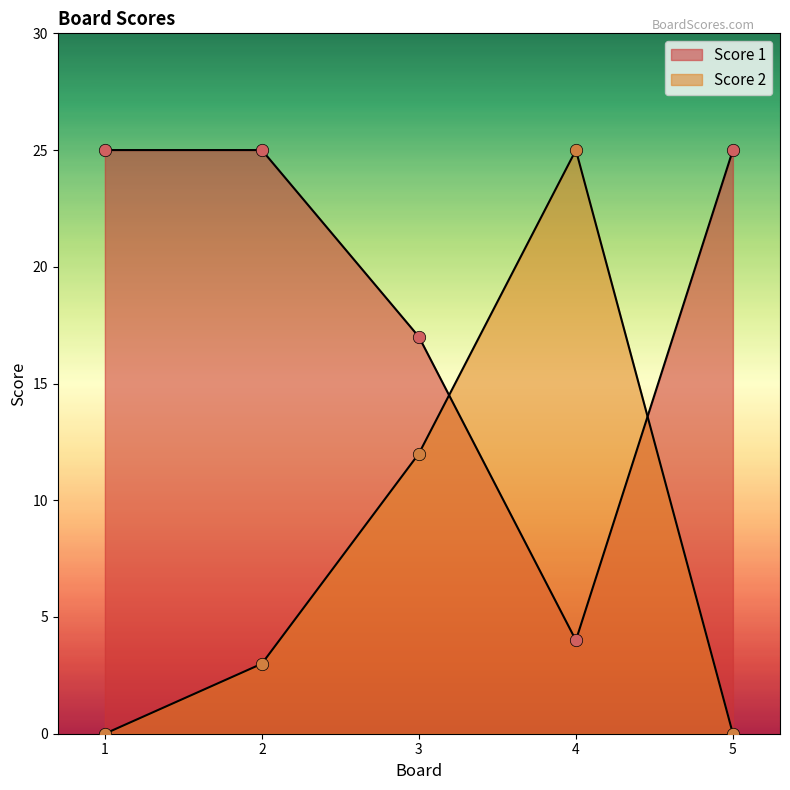

At which category is the sum across all series the highest?

3